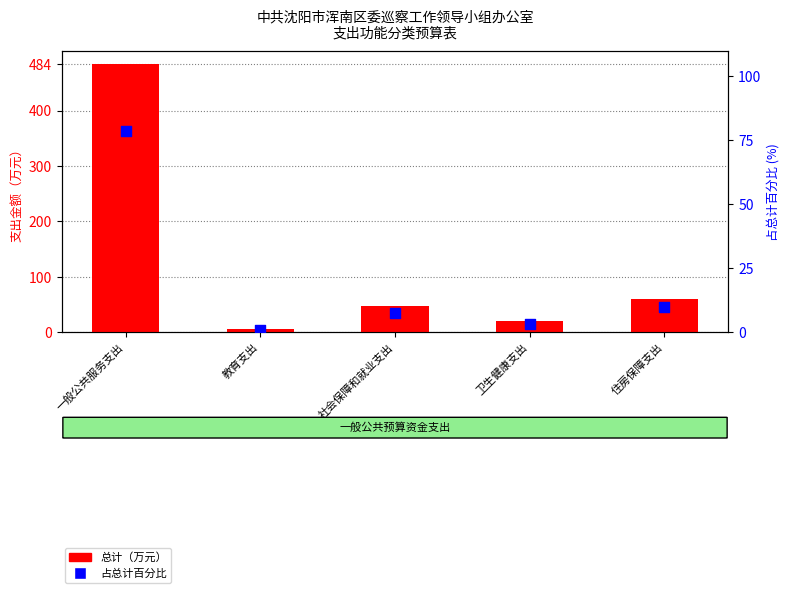

At which category is the sum across all series the highest?

一般公共服务支出